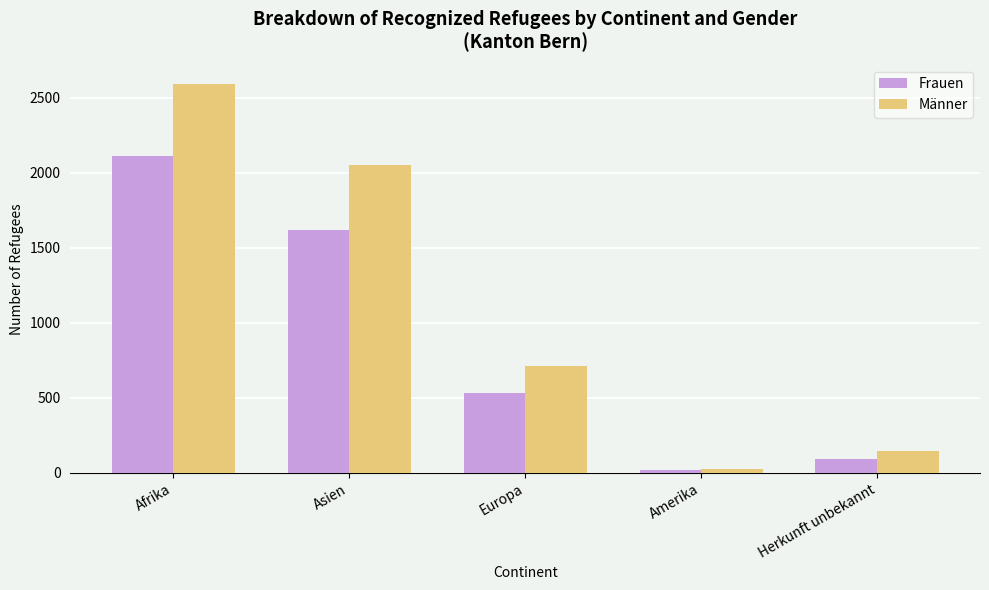

Rank the categories by Frauen value from lowest to highest.

Amerika, Herkunft unbekannt, Europa, Asien, Afrika